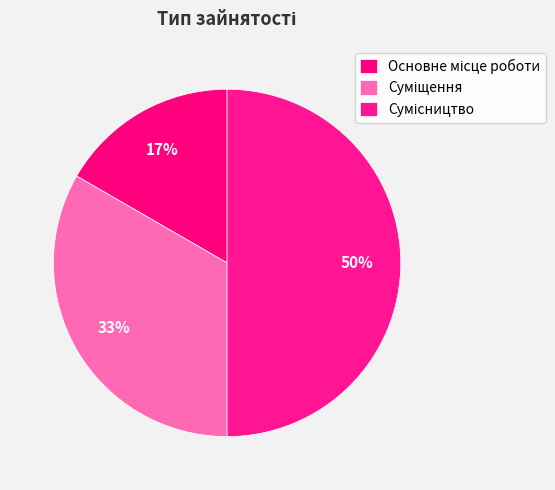

Does Сумісництво account for over 50% of the chart?

No